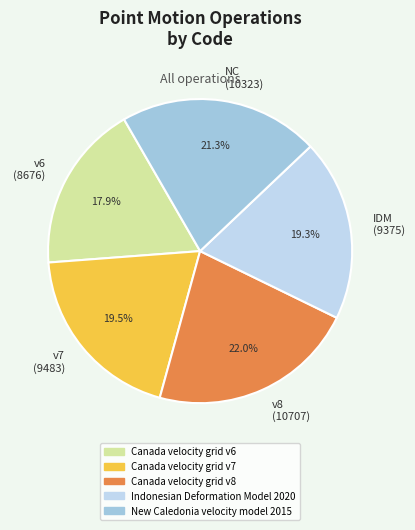

What percentage is NOT represented by NC (10323)?

78.7%